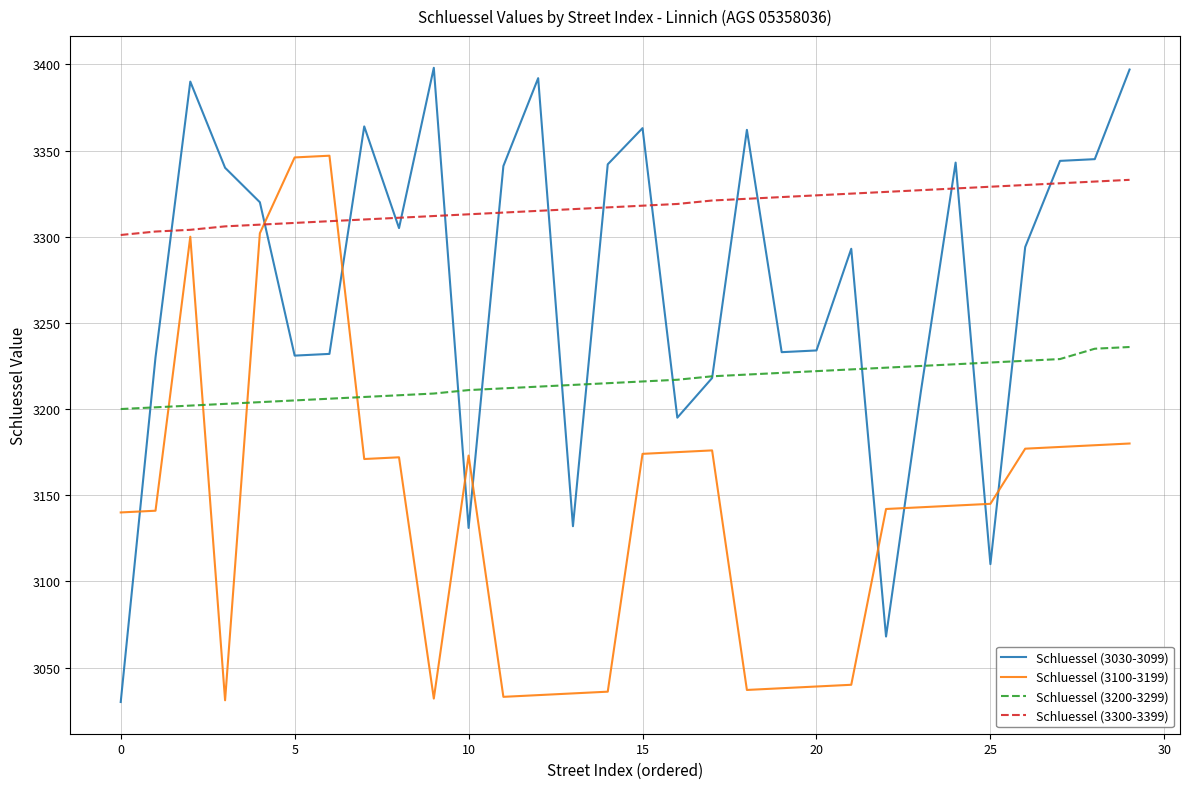

What is the minimum value for Schluessel (3200-3299)?

3200